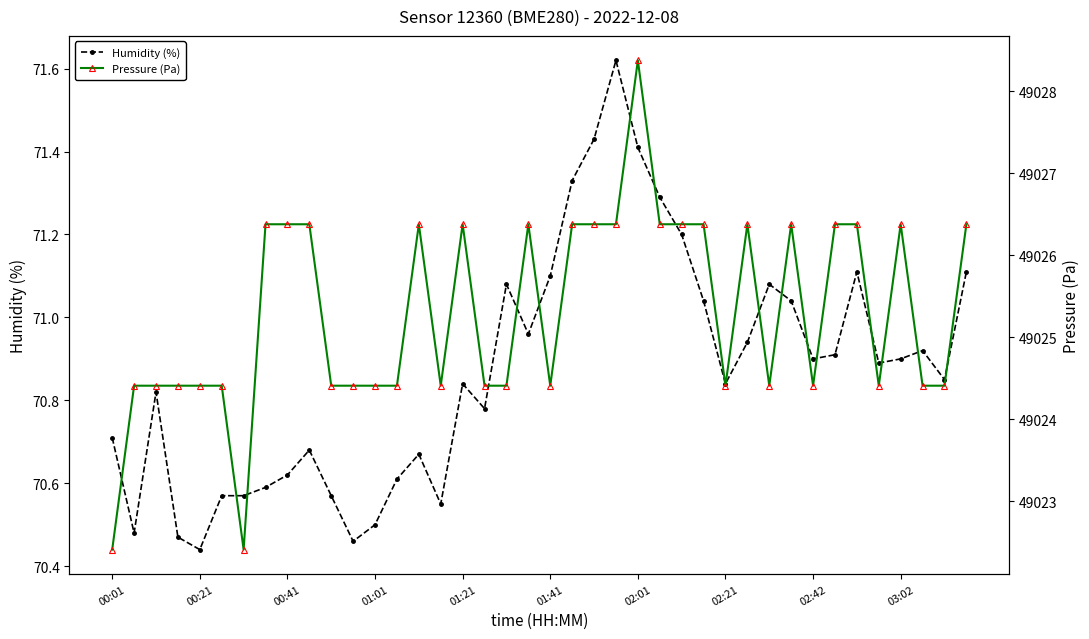

Reading left to right, list all the values displayed in this chart.

Humidity (%): 70.7	70.5	70.8	70.5	70.4	70.6	70.6	70.6	70.6	70.7	70.6	70.5	70.5	70.6	70.7	70.5	70.8	70.8	71.1	71.0	71.1	71.3	71.4	71.6	71.4	71.3	71.2	71.0	70.8	70.9	71.1	71.0	70.9	70.9	71.1	70.9	70.9	70.9	70.8	71.1
Pressure (Pa): 49022.4	49024.4	49024.4	49024.4	49024.4	49024.4	49022.4	49026.4	49026.4	49026.4	49024.4	49024.4	49024.4	49024.4	49026.4	49024.4	49026.4	49024.4	49024.4	49026.4	49024.4	49026.4	49026.4	49026.4	49028.4	49026.4	49026.4	49026.4	49024.4	49026.4	49024.4	49026.4	49024.4	49026.4	49026.4	49024.4	49026.4	49024.4	49024.4	49026.4